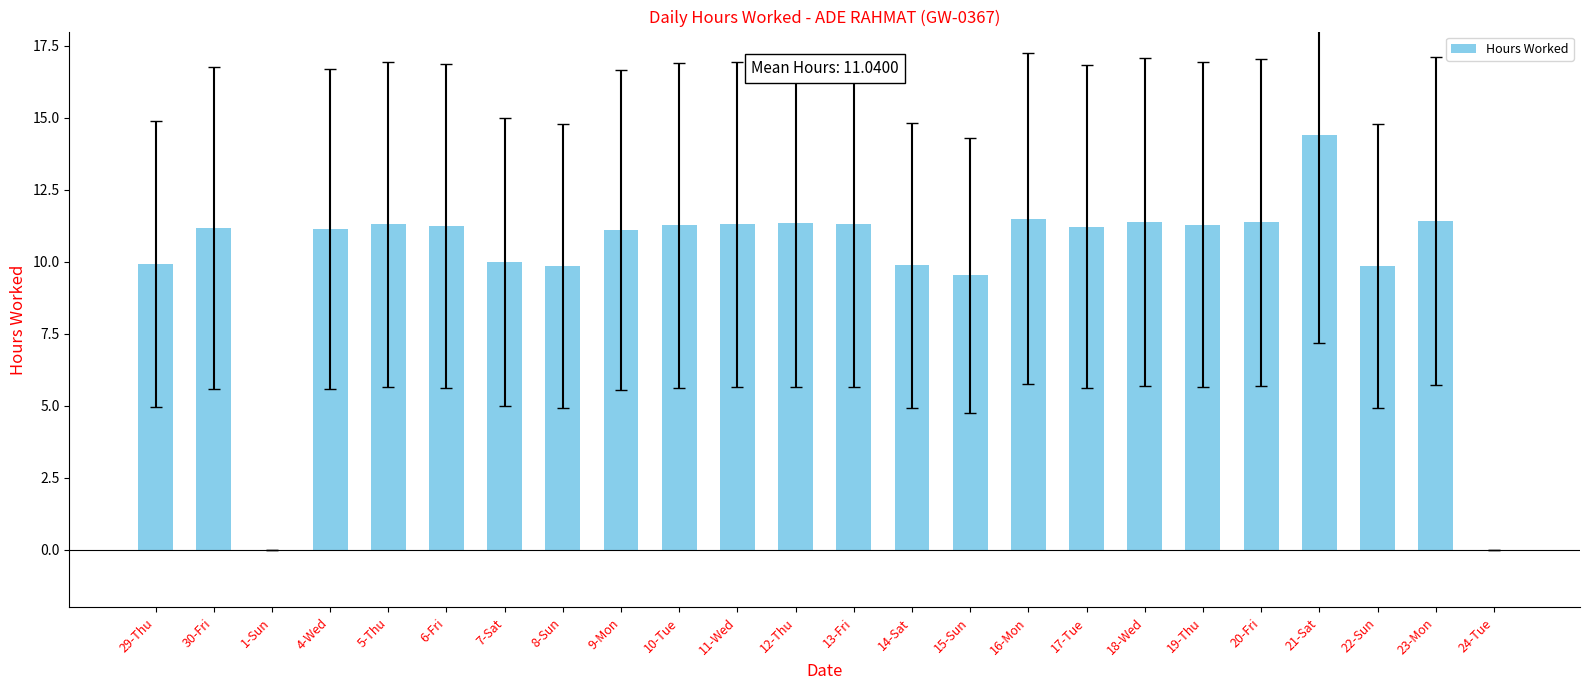

Read the value at 7-Sat.

10.0